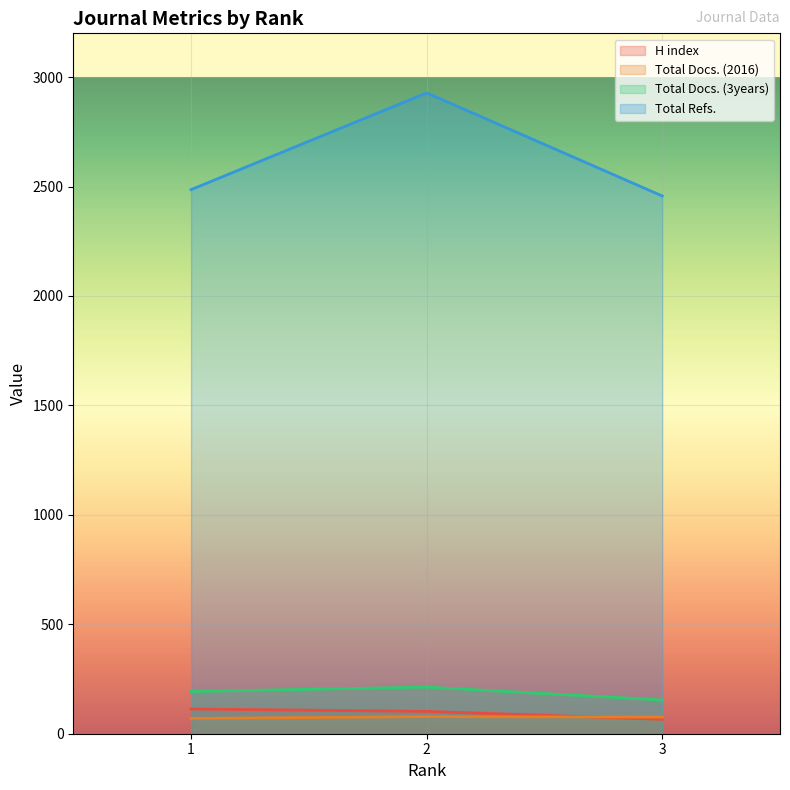

What is the maximum value shown in the chart?

2928